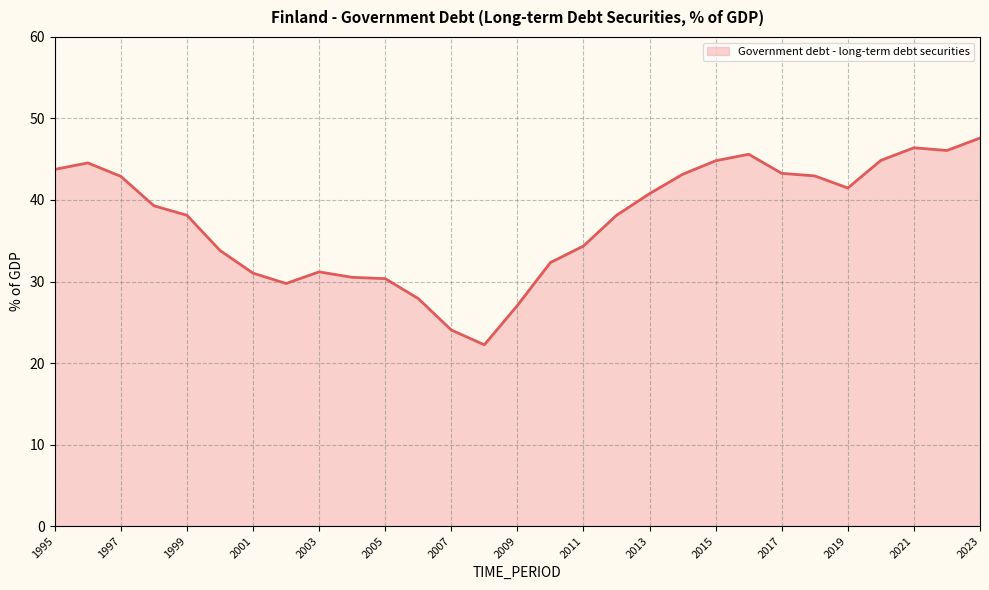

What is the sum of all values?

1088.3